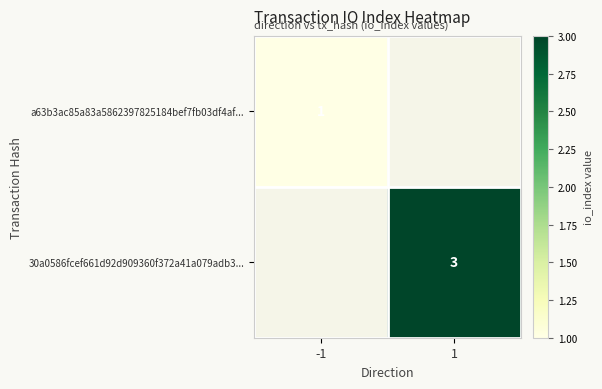

Is the value of 30a0586fcef661d92d909360f372a41a079adb3... at 1 greater than the value of a63b3ac85a83a5862397825184bef7fb03df4af... at -1?

Yes